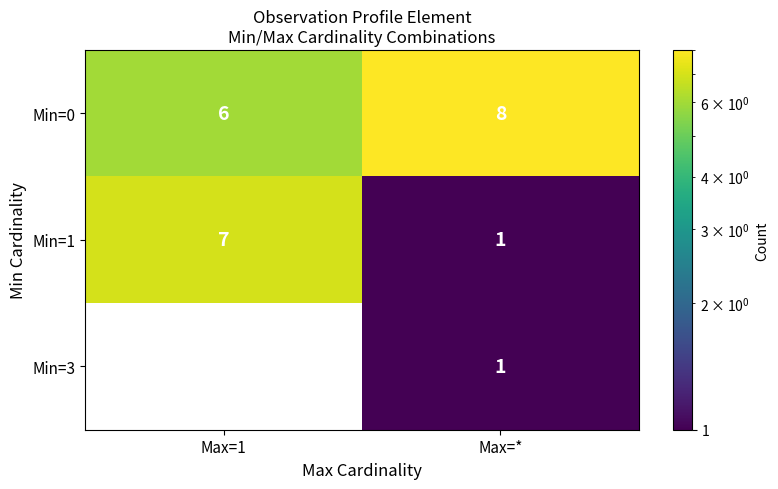

List the labels in order of Min=0 value, largest first.

Max=*, Max=1